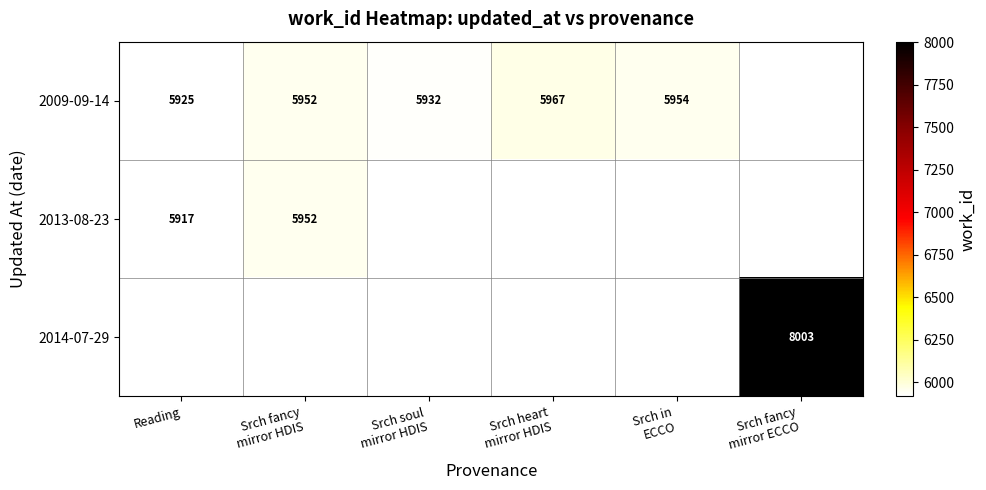

The 2013-08-23 series shows 5917 at Reading. True or false?

True